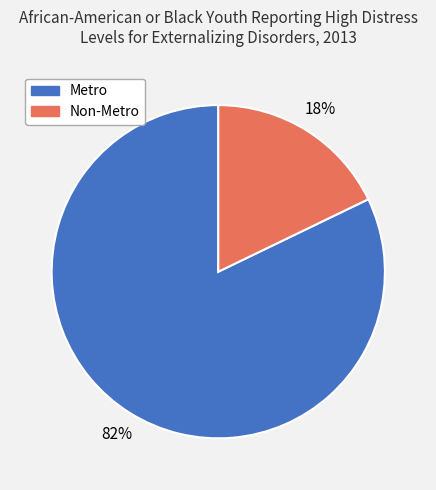

Rank the categories by value from highest to lowest.

Metro, Non-Metro